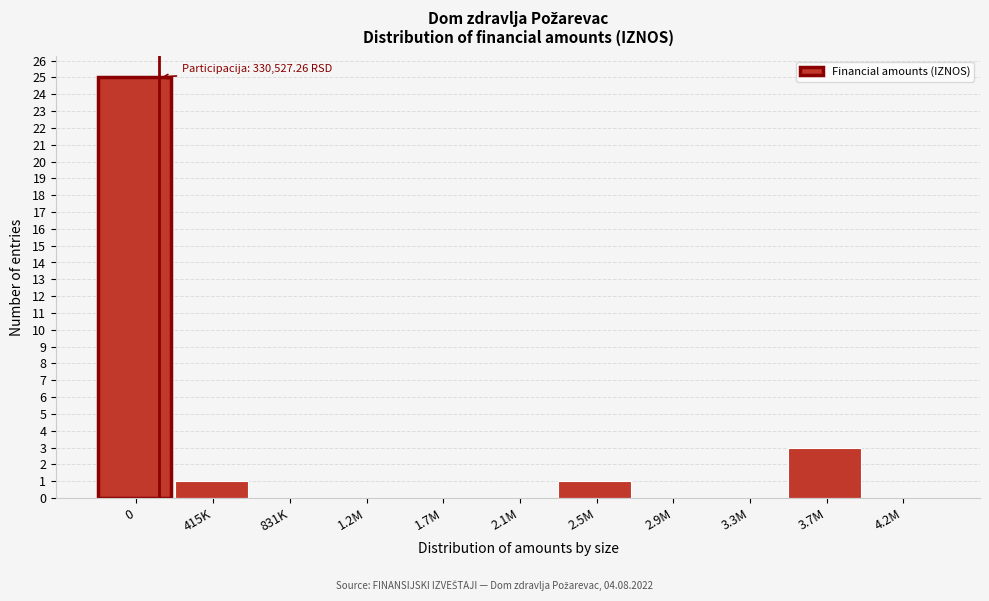

Reading right to left, transcribe all the data shown in this chart.

4.2M=0	3.7M=3	3.3M=0	2.9M=0	2.5M=1	2.1M=0	1.7M=0	1.2M=0	831K=0	415K=1	0=25